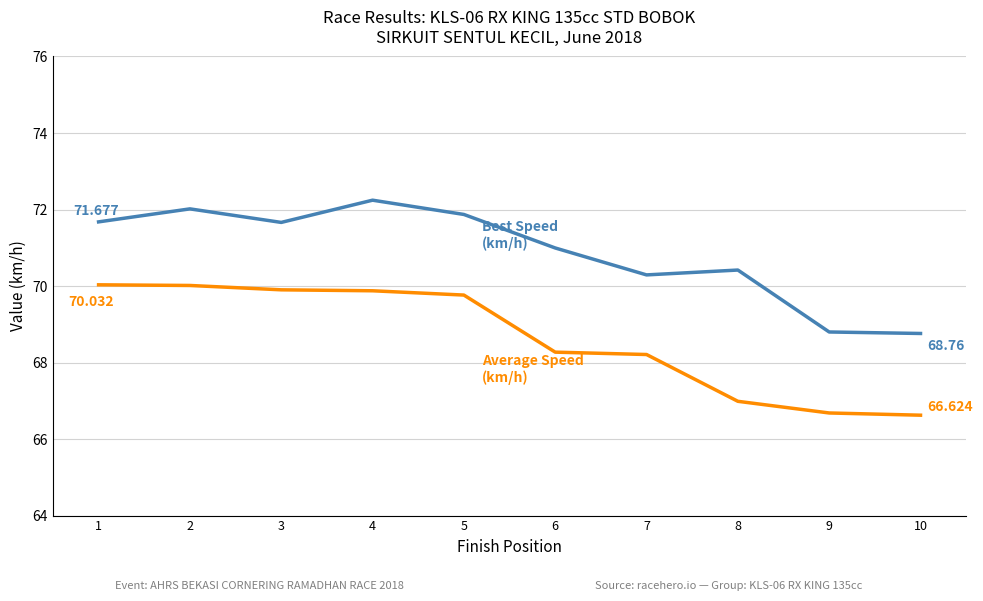

Count the number of categories in the chart.

10